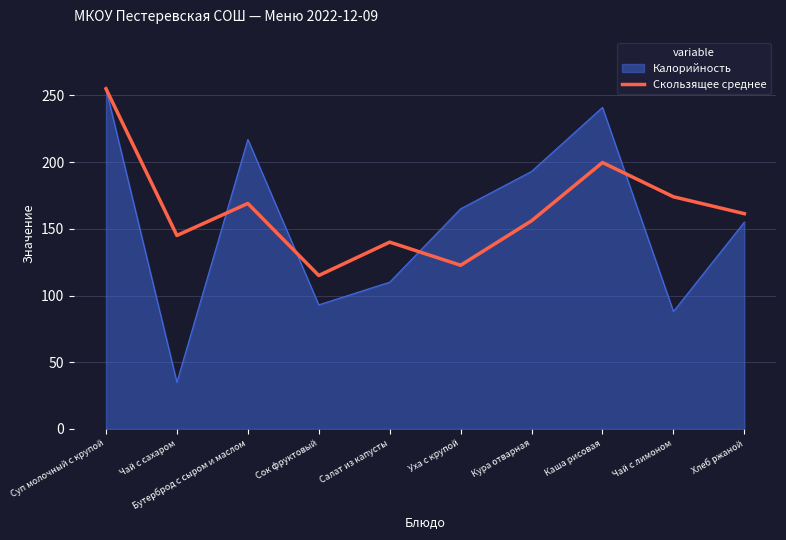

Which series changed the most between Чай с сахаром and Кура отварная?

Калорийность